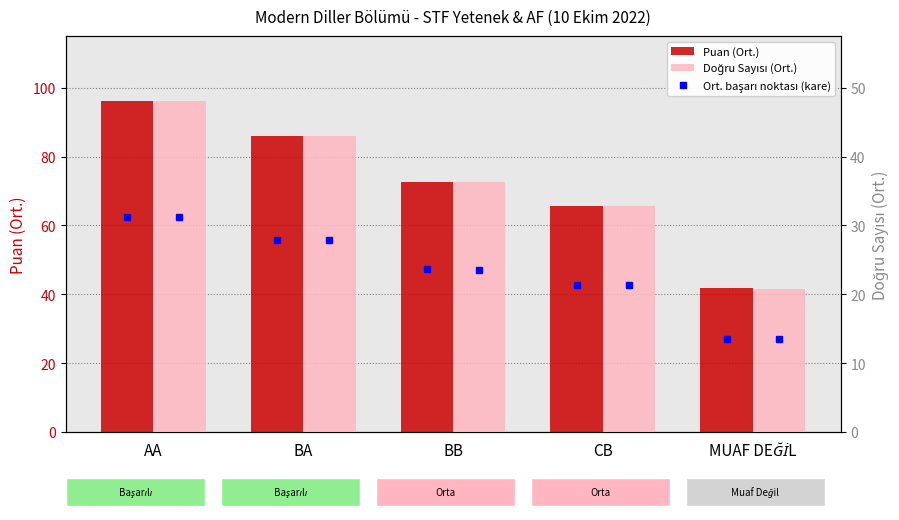

What is the approximate value of Doğru Sayısı (Ort.) at MUAF DEĞİL?

20.8